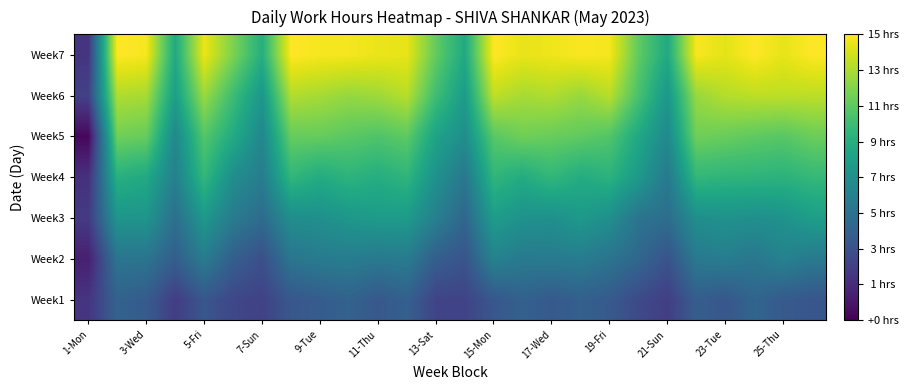

Rank the series by their maximum value, from highest to lowest.

Week7, Week6, Week5, Week4, Week3, Week2, Week1